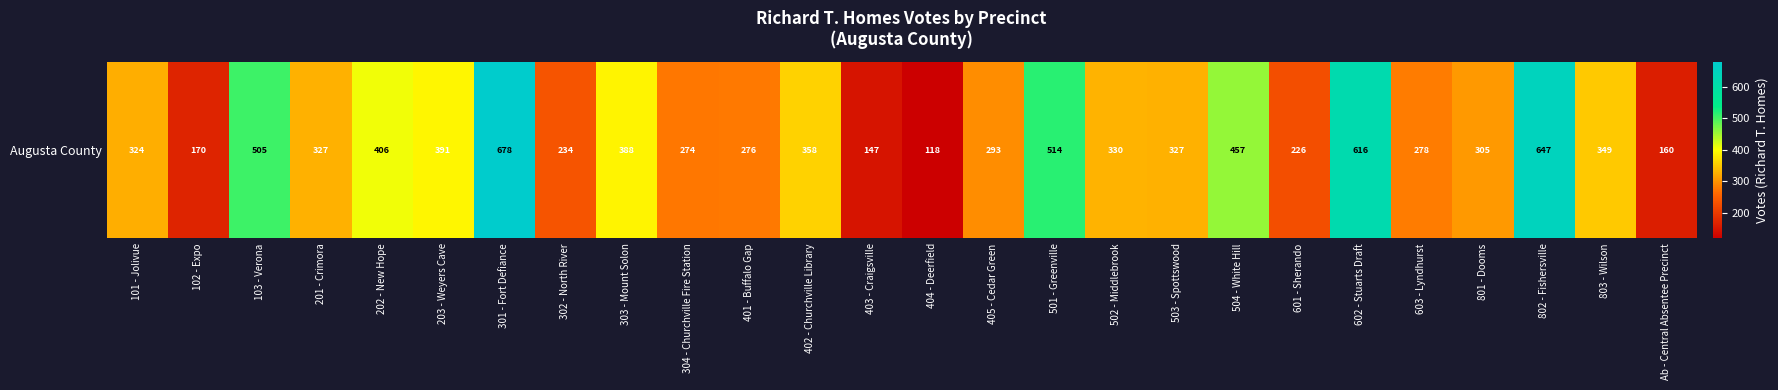

Which category has the highest value across all series?

301 - Fort Defiance